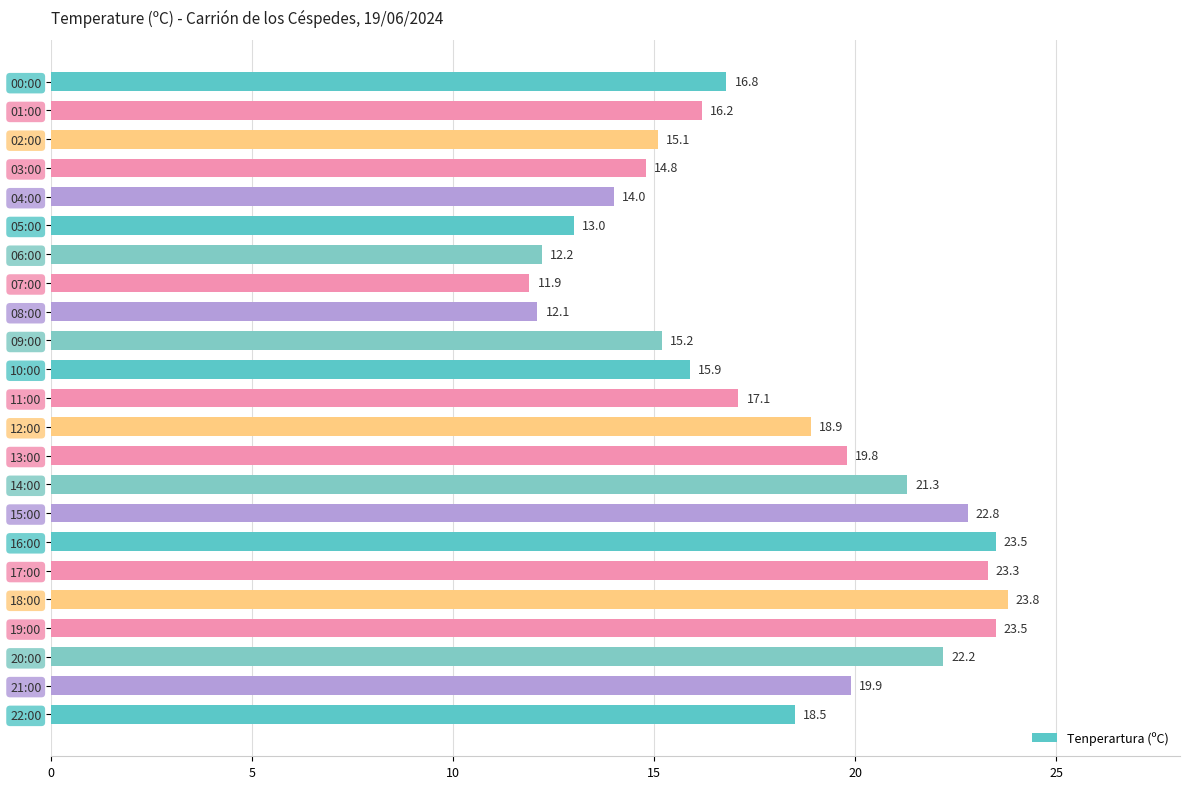

How many distinct data groups are displayed?

1